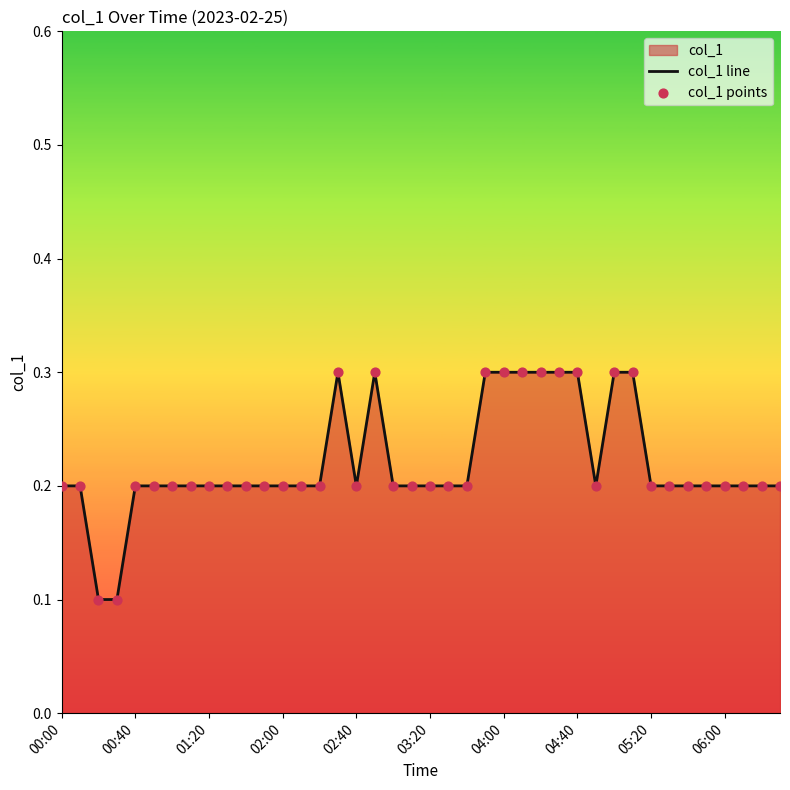

Which series has the widest spread of Y values?

col_1 line